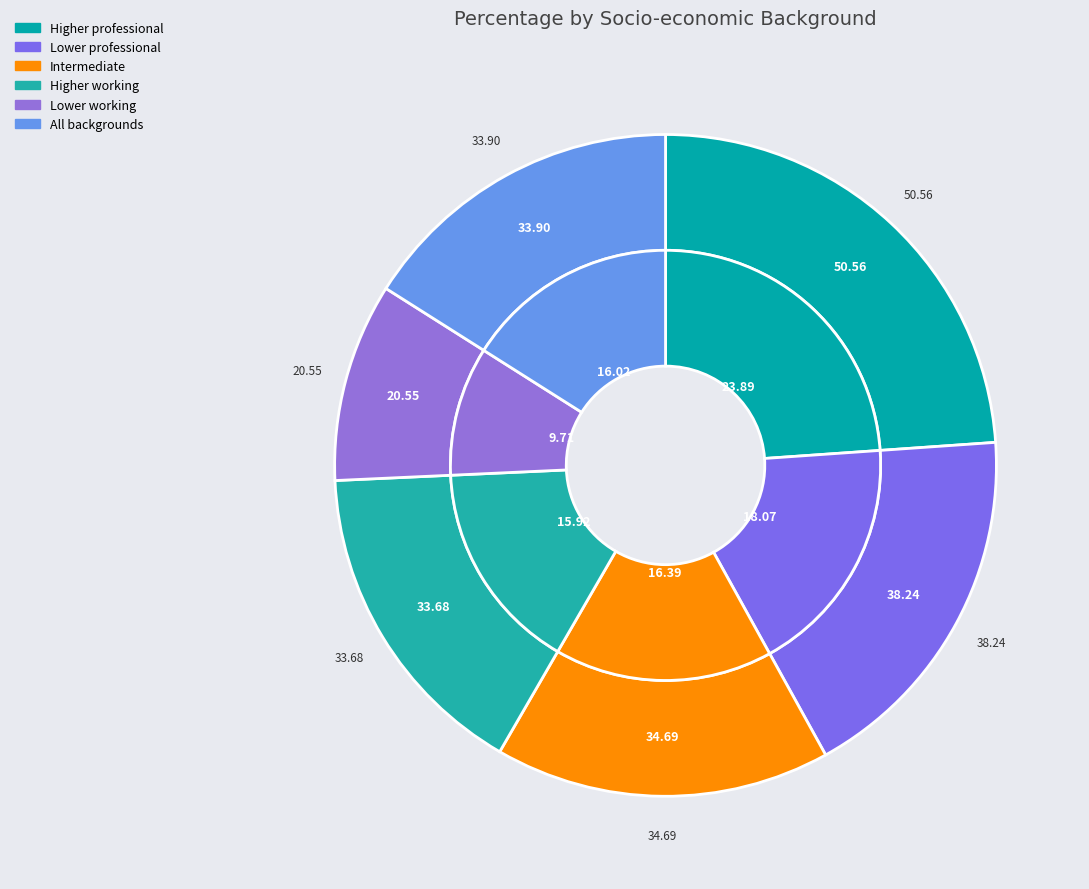

To the nearest percent, what is the difference between the largest and smallest slice percentages?

14%